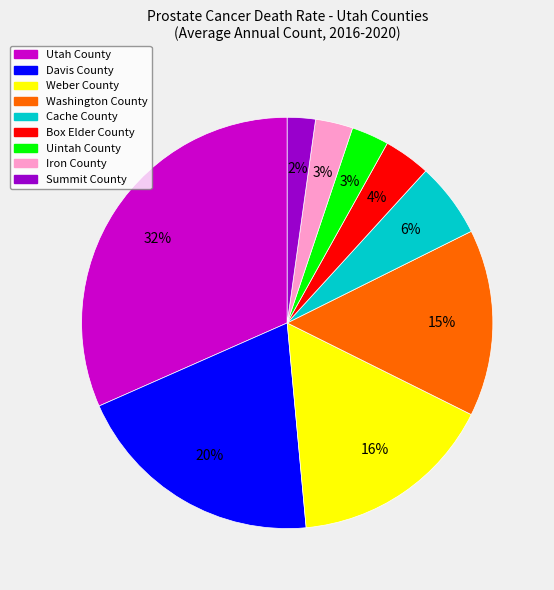

Between Weber County and Cache County, which is larger?

Weber County